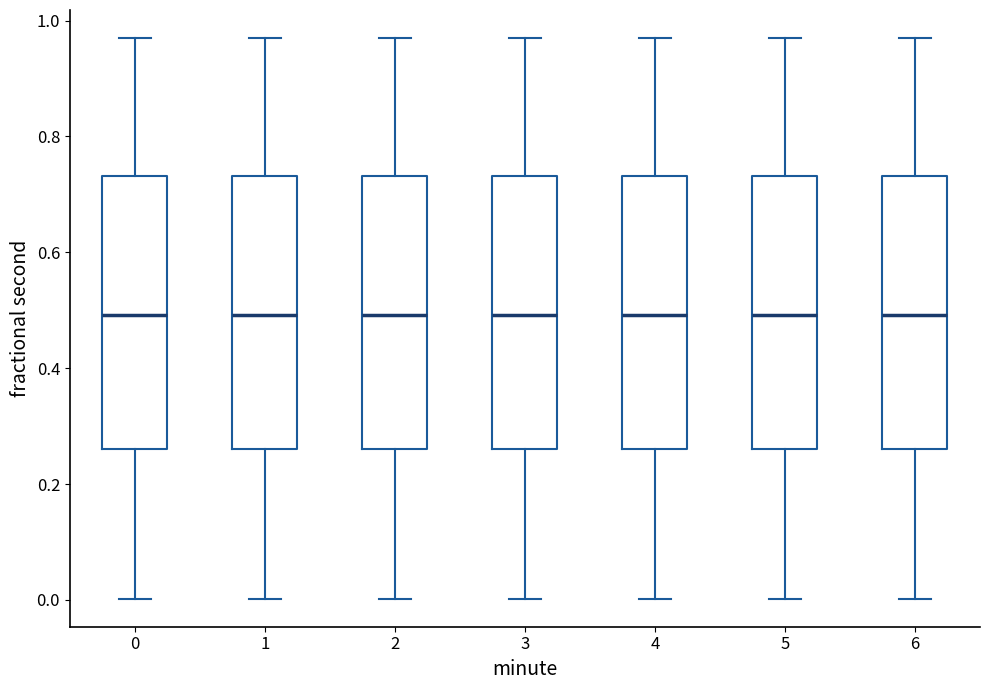

Reading left to right, read every box against the y-axis: the position of its median line, the range the box covers, and the ends of its whiskers. The values are not printed on the chart, so give them approximately, as read against the axis.

0: median 0.50, box 0.26 to 0.74, whiskers 0.00 to 0.96
1: median 0.50, box 0.26 to 0.74, whiskers 0.00 to 0.96
2: median 0.50, box 0.26 to 0.74, whiskers 0.00 to 0.96
3: median 0.50, box 0.26 to 0.74, whiskers 0.00 to 0.96
4: median 0.50, box 0.26 to 0.74, whiskers 0.00 to 0.96
5: median 0.50, box 0.26 to 0.74, whiskers 0.00 to 0.96
6: median 0.50, box 0.26 to 0.74, whiskers 0.00 to 0.96